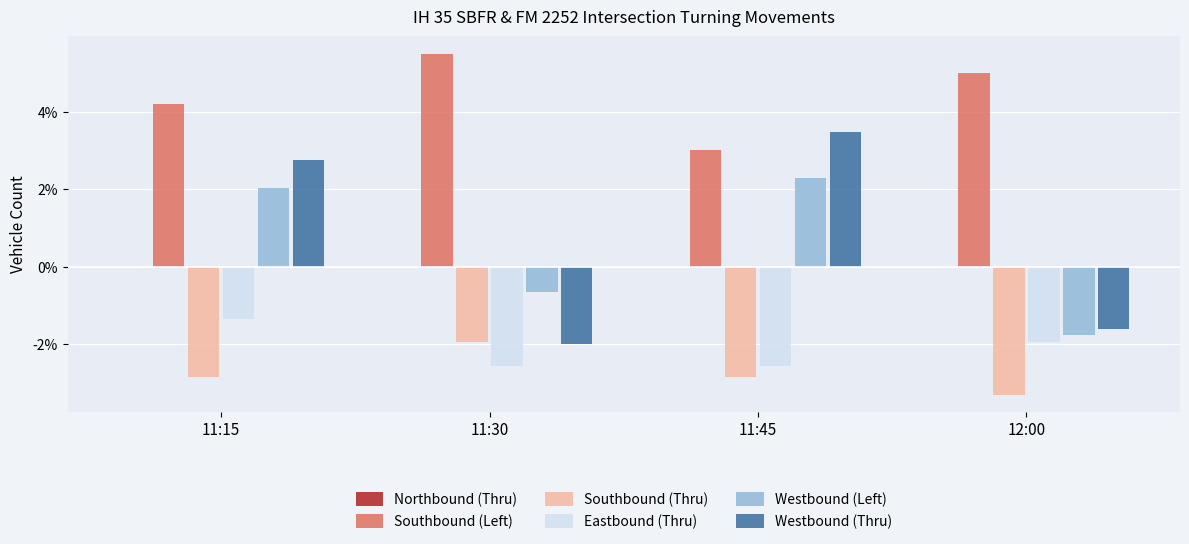

The value of Westbound (Left) at 12:00 is -1.8. True or false?

True